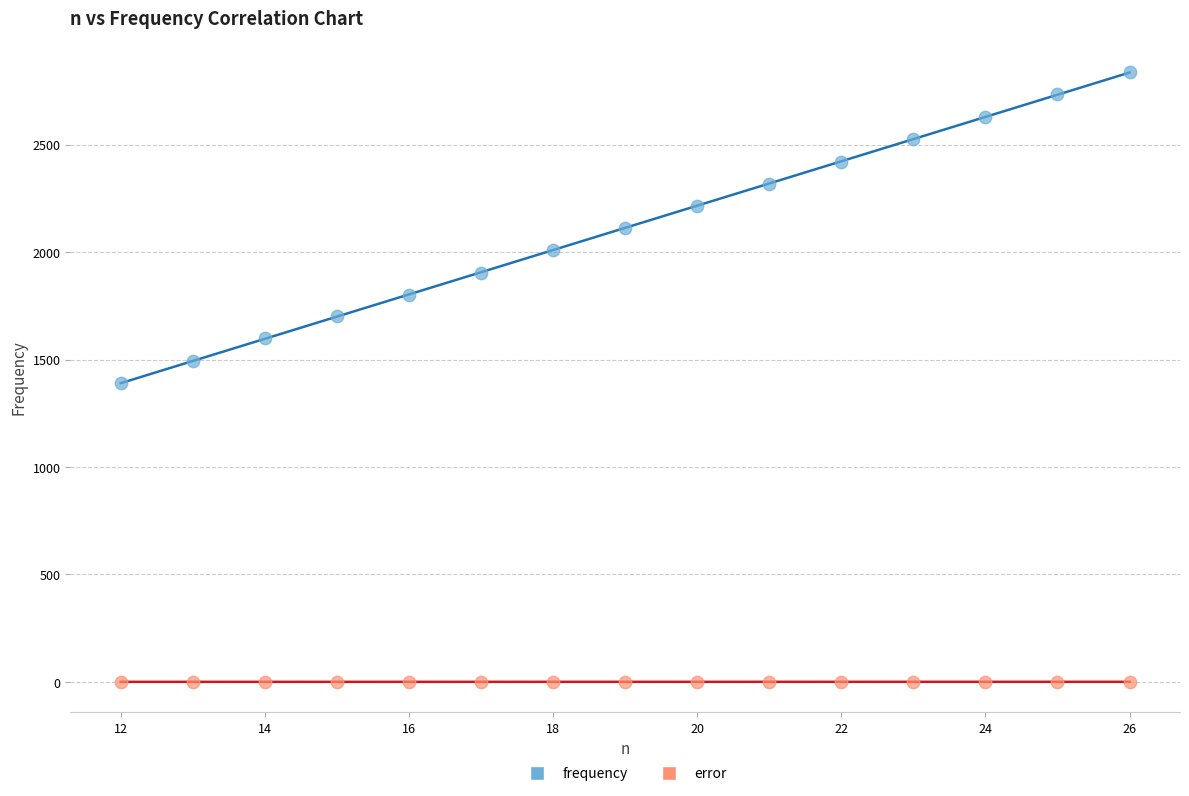

What is the X range (max minus min) for the scatter plot?

14.0